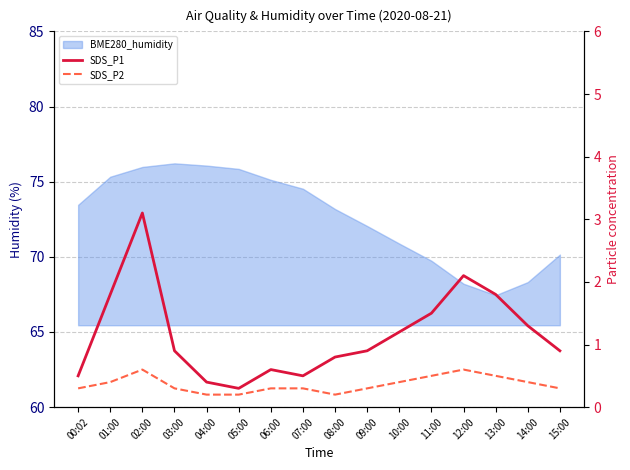

At which category does the chart reach its minimum across all series?

04:00